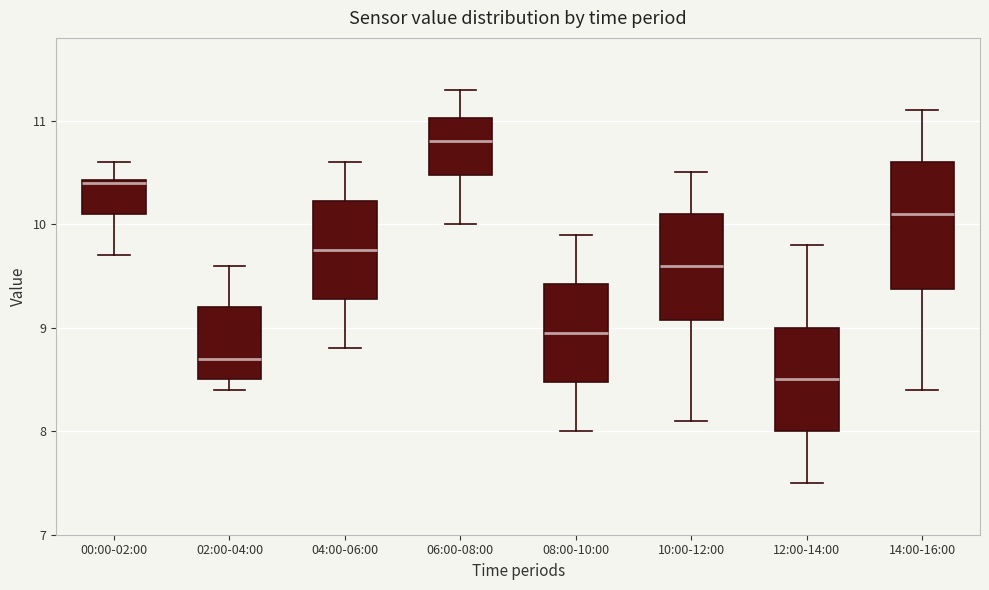

Where does the lower whisker of the box for 10:00-12:00 end on the y-axis? The values are not printed on the chart, so give them approximately, as read against the axis.

8.1